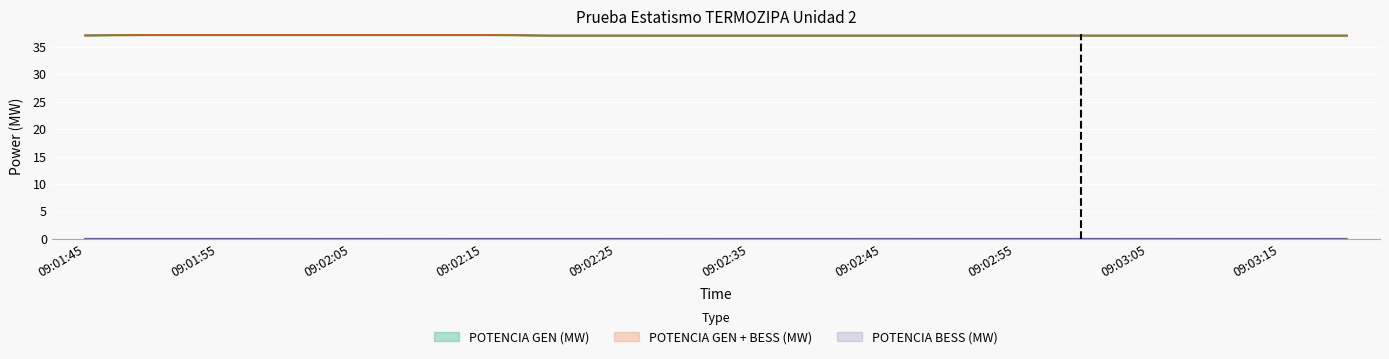

What is the sum of all POTENCIA GEN + BESS (MW) values?

742.3